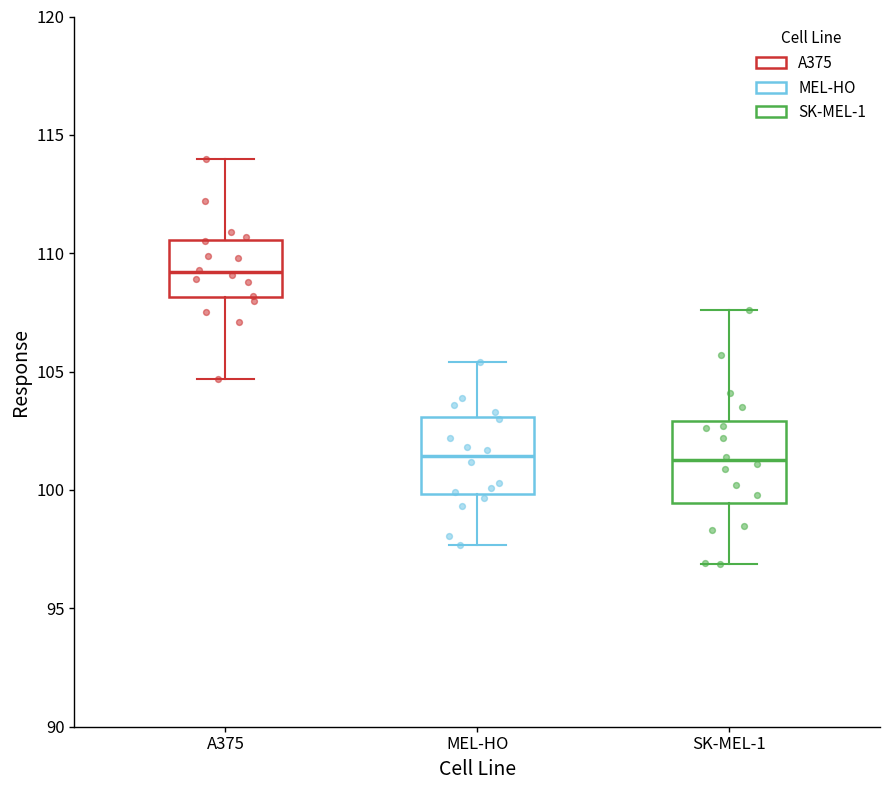

Where does the lower whisker of the box for MEL-HO end on the y-axis? The values are not printed on the chart, so give them approximately, as read against the axis.

97.5